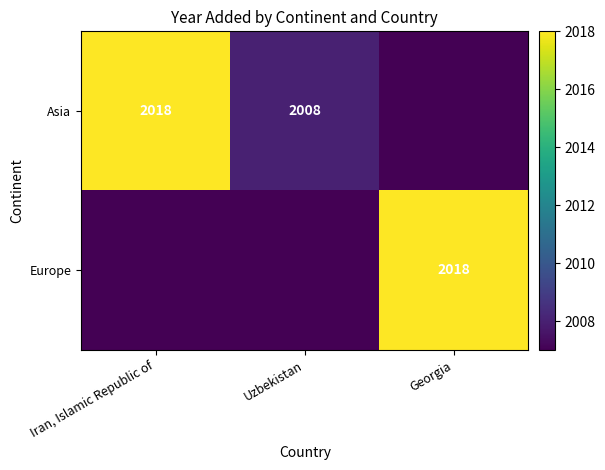

Is it true that Asia equals 1270 at Iran, Islamic Republic of?

False